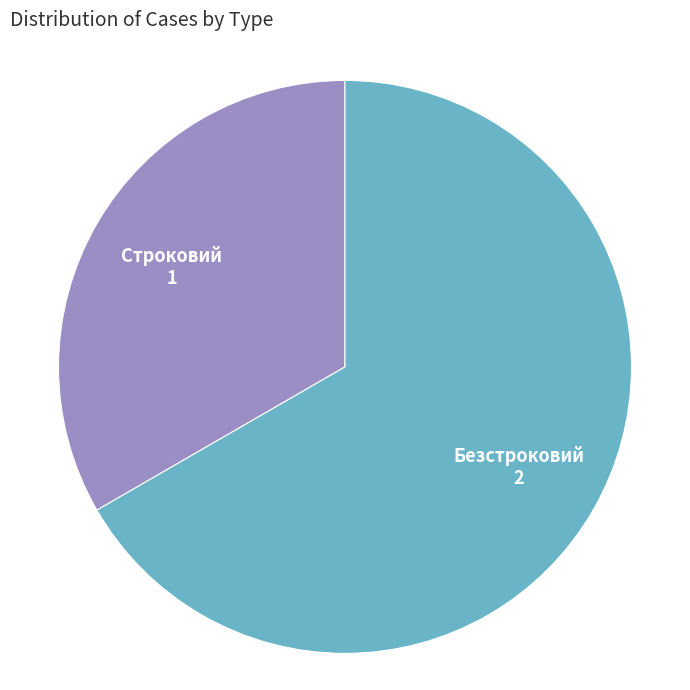

Is there a majority slice in this chart?

Yes